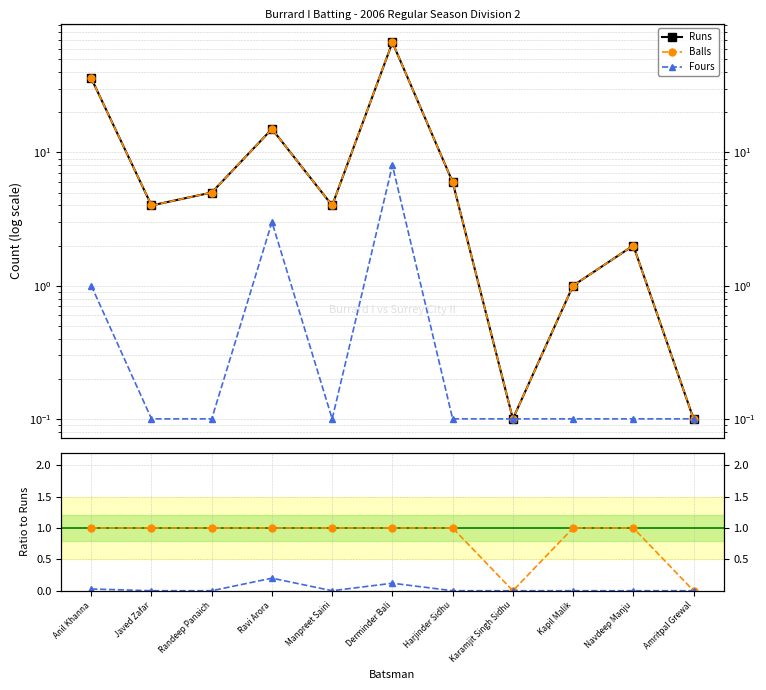

Which series has the largest total across all categories?

Runs